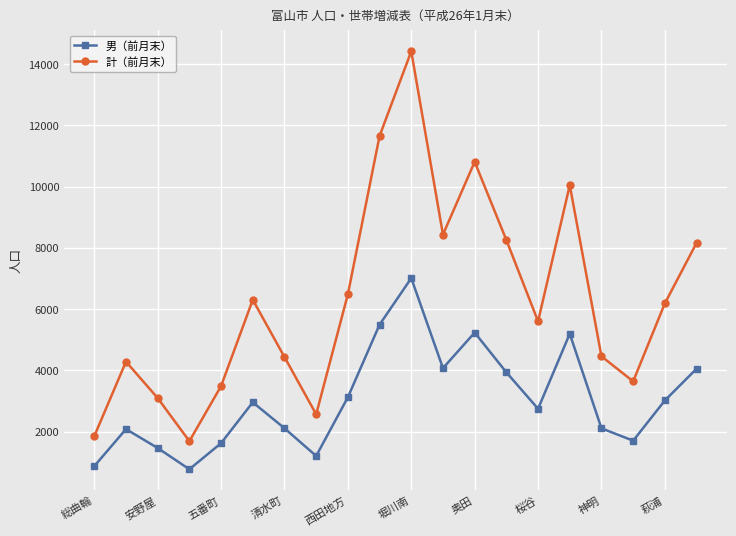

What is the maximum value for 計（前月末）?

14412